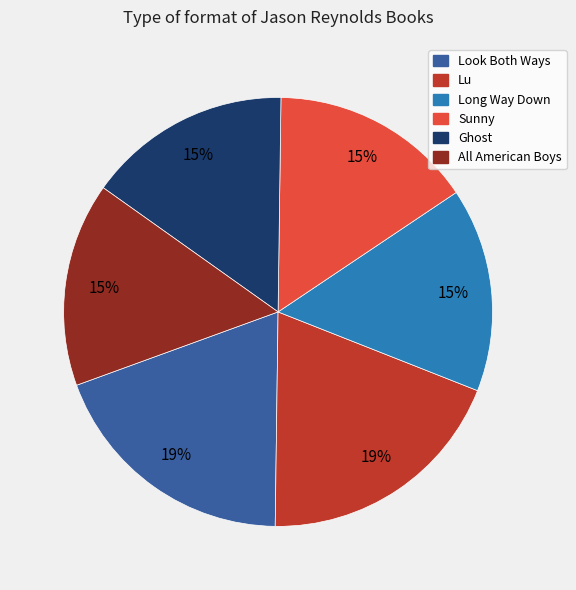

Is Long Way Down the majority of the pie?

No